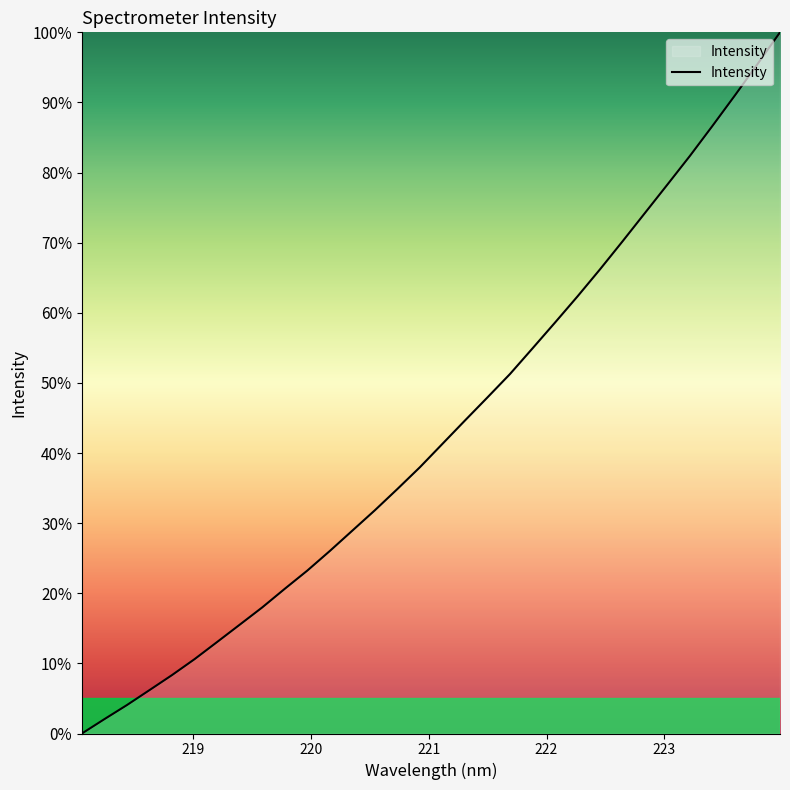

What is the difference between the maximum and minimum values?

100.0